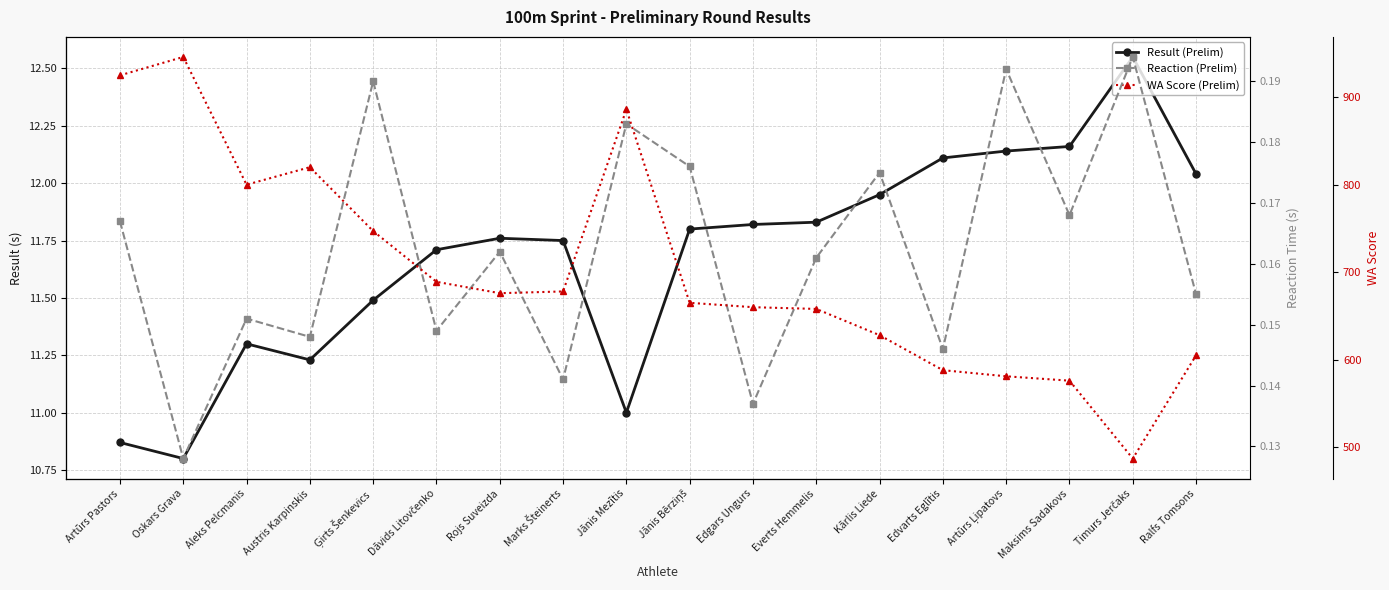

Which category has the highest value in the Reaction (Prelim) series?

Timurs Jerčaks